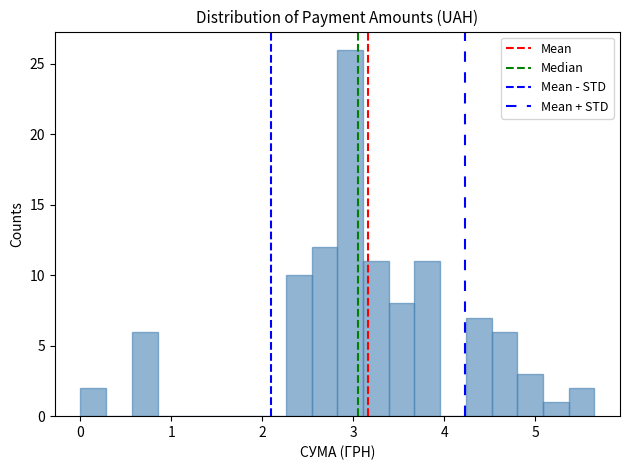

Around what value on the x-axis is the tallest bar? Give the approximate position of its centre, as read against the axis.

3.0